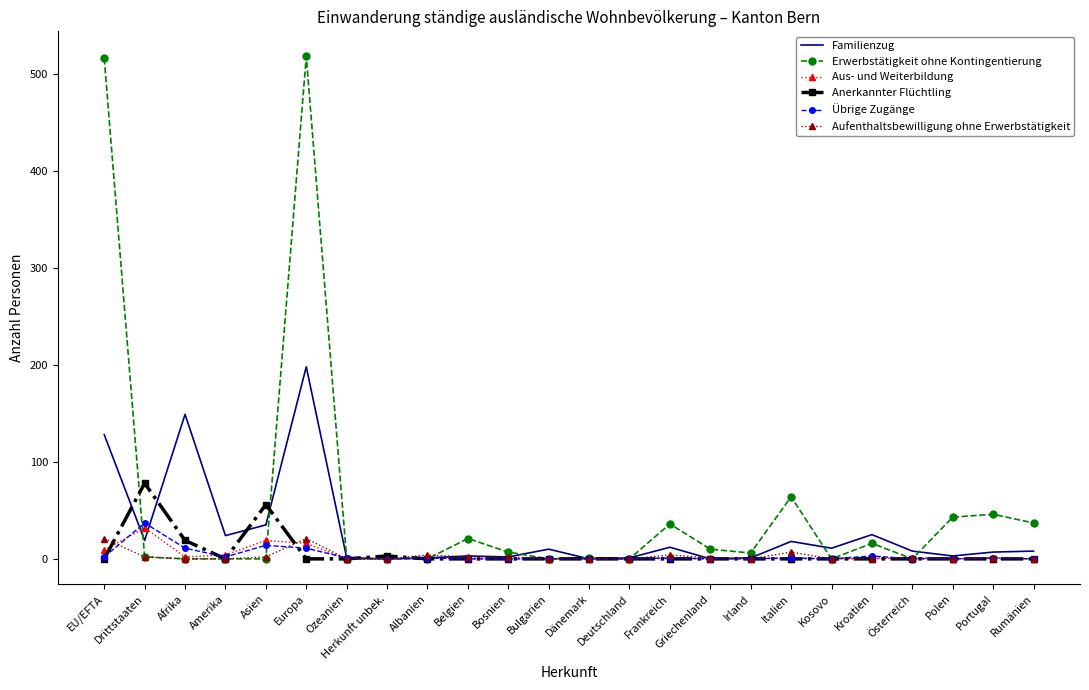

Is it true that Erwerbstätigkeit ohne Kontingentierung equals 518 at Europa?

True